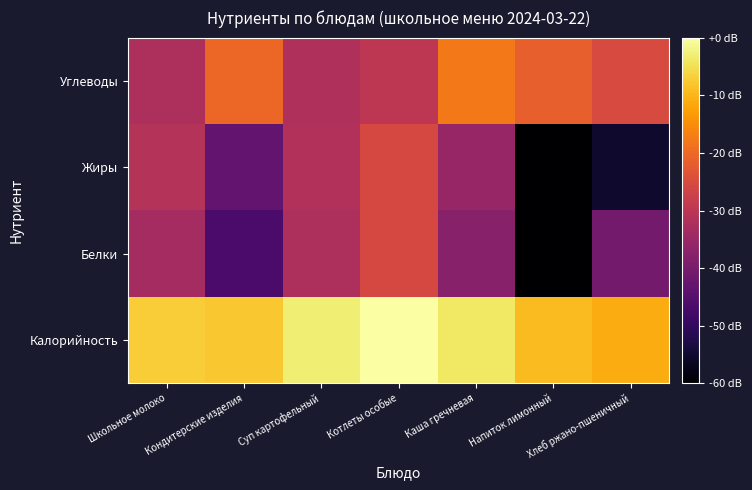

What is the total value across all series at Каша гречневая?

-94.8